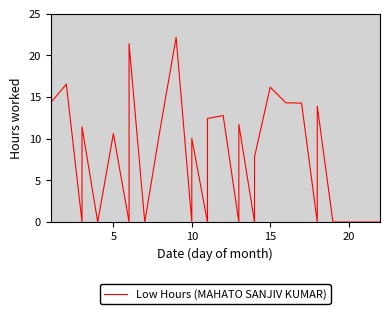

Is it true that the value at 23 is 22.5?

False